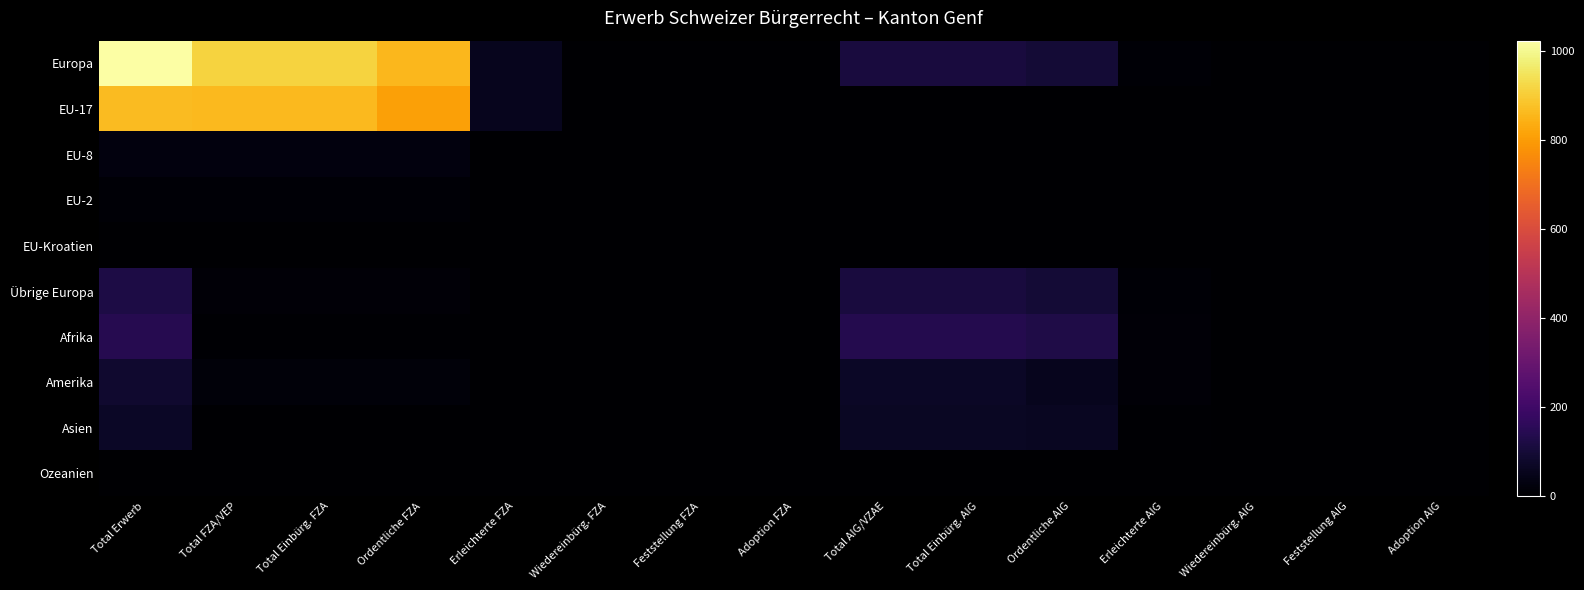

At how many categories does at least one series exceed 483?

4